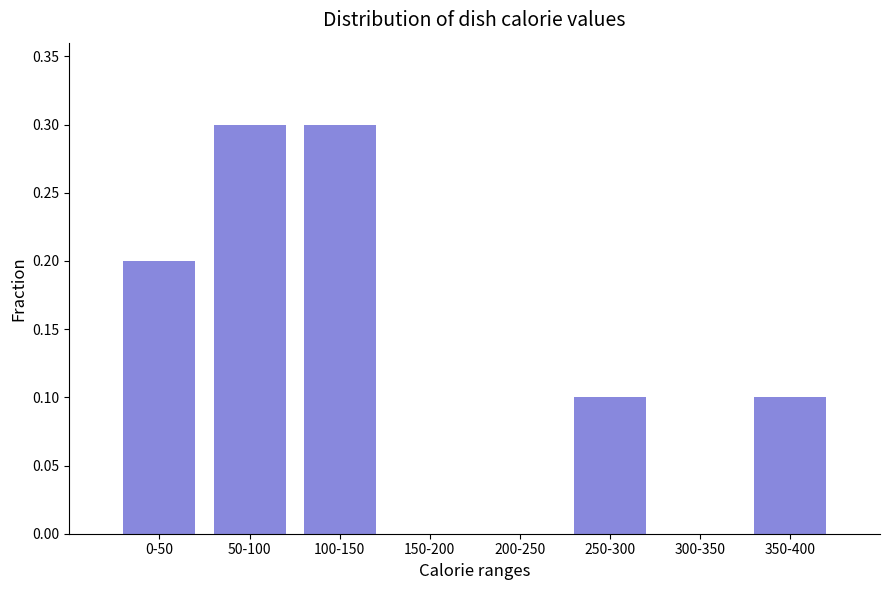

Reading left to right, transcribe all the data shown in this chart.

0-50=0.2	50-100=0.3	100-150=0.3	150-200=0.0	200-250=0.0	250-300=0.1	300-350=0.0	350-400=0.1